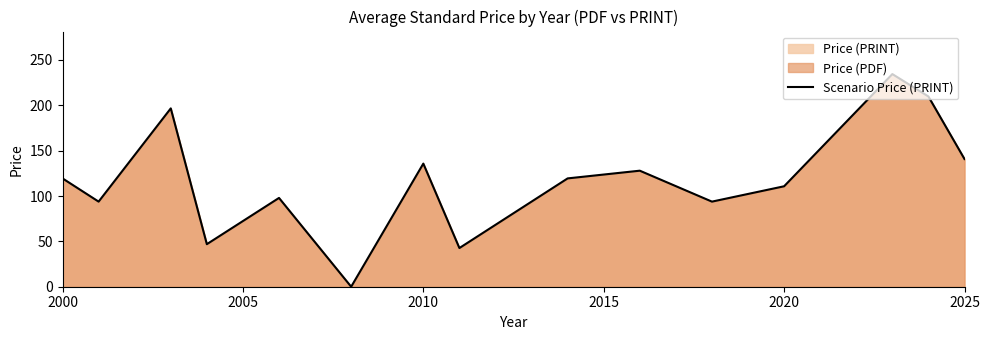

What is the approximate value at 2025?

140.8